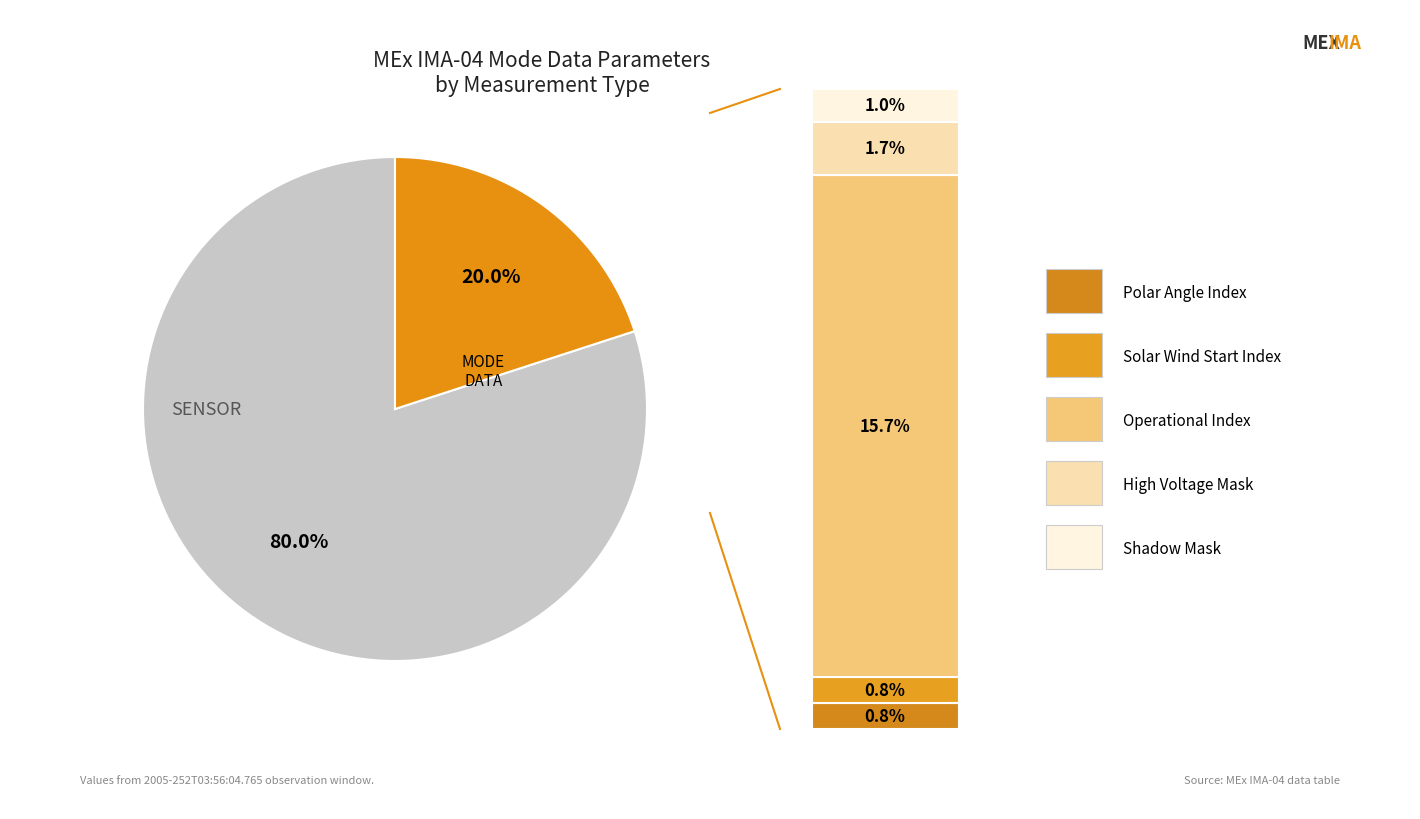

Is there a majority slice in this chart?

Yes